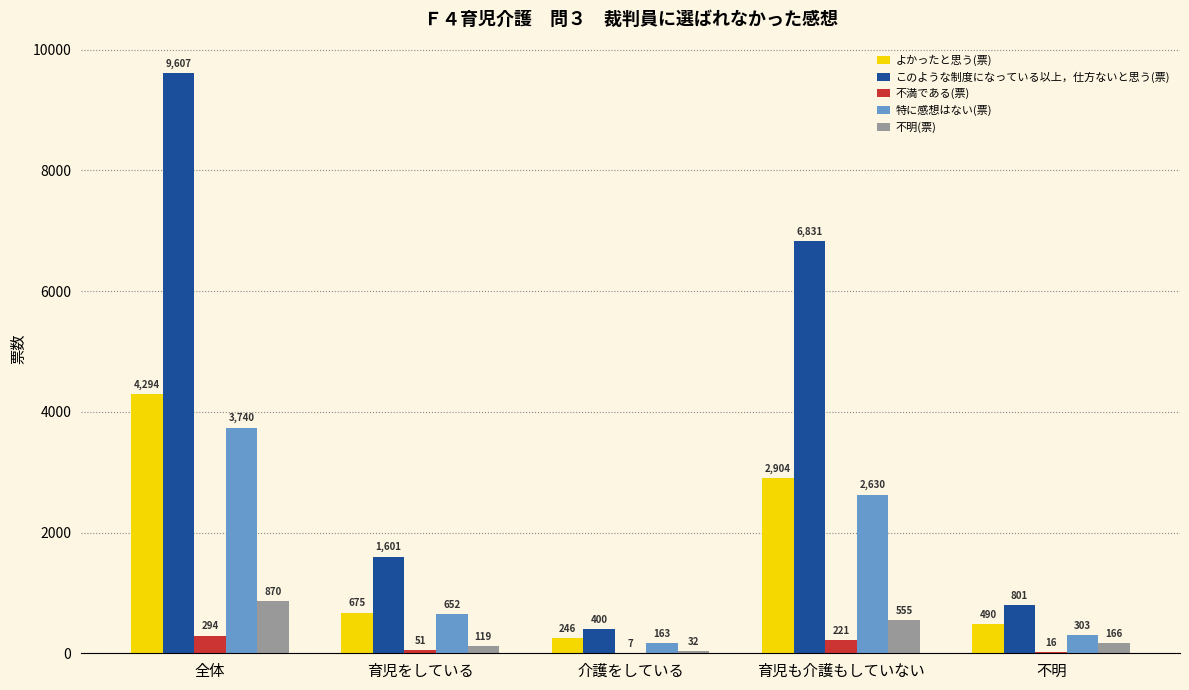

Which series has the largest total across all categories?

このような制度になっている以上，仕方ないと思う(票)